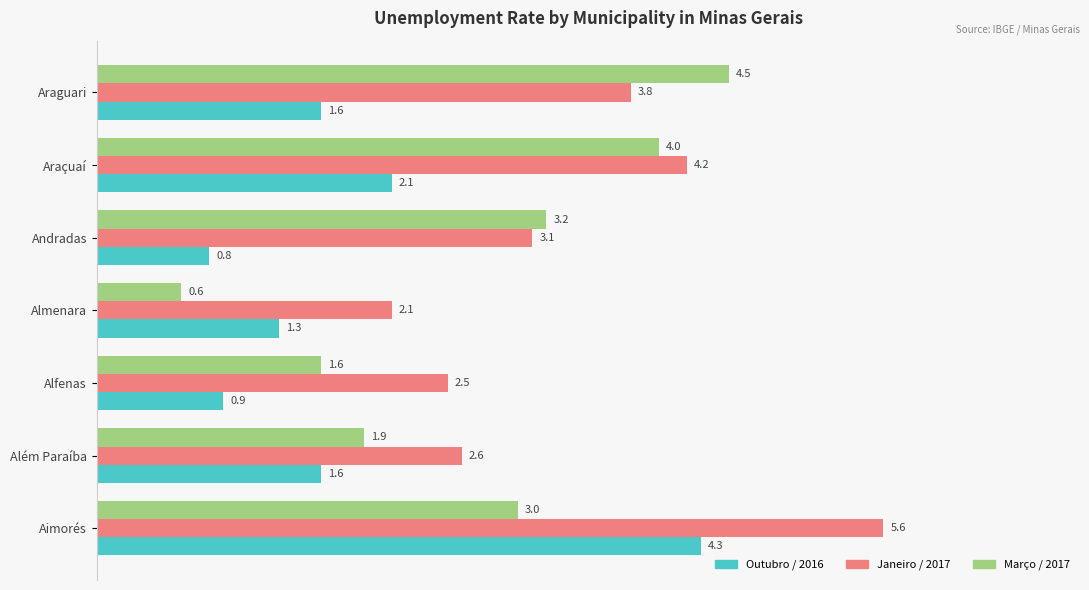

What is the highest value of the Outubro / 2016 series?

4.3